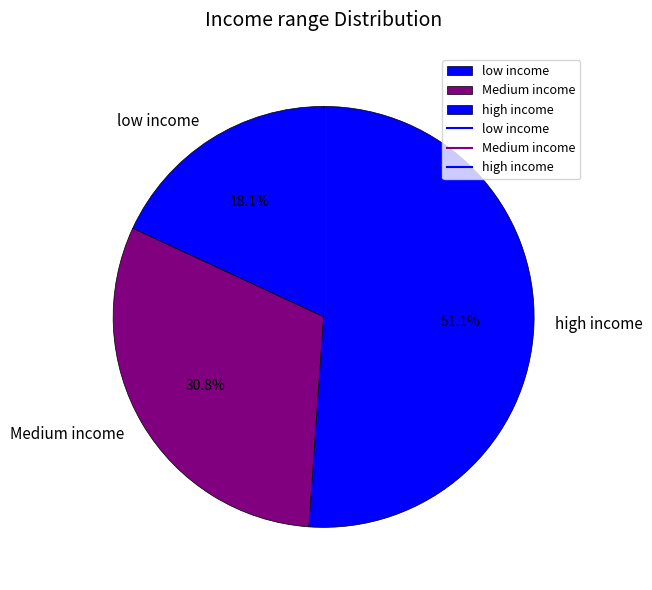

How many segments does this pie chart have?

3